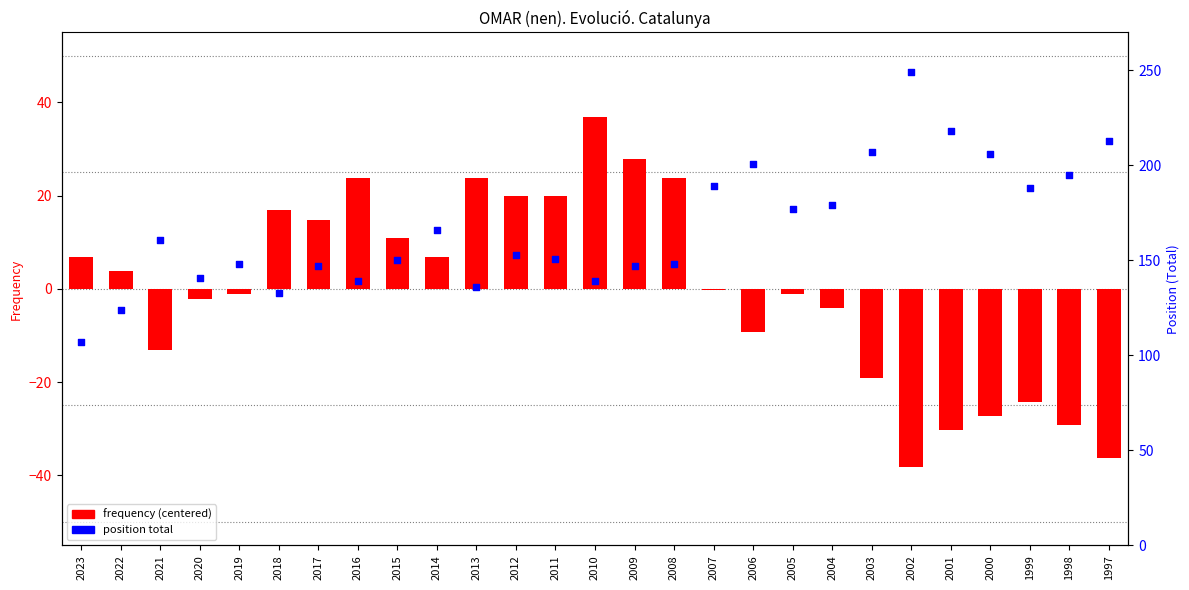

Is the value of position total at 2004 greater than the value of frequency (centered) at 2000?

Yes